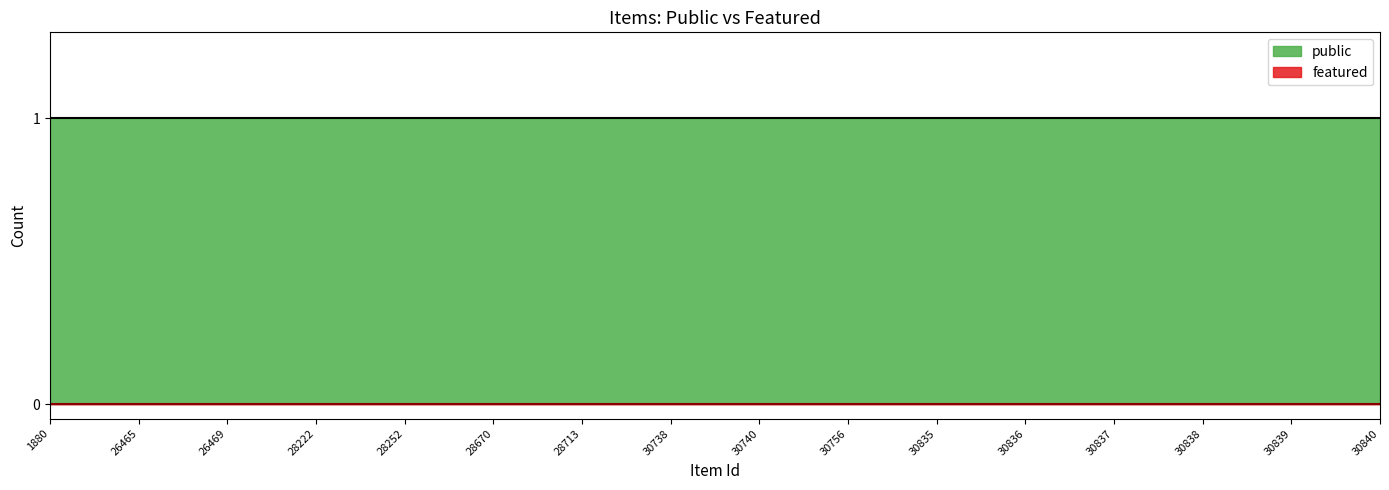

True or false: public and featured intersect in this chart.

False